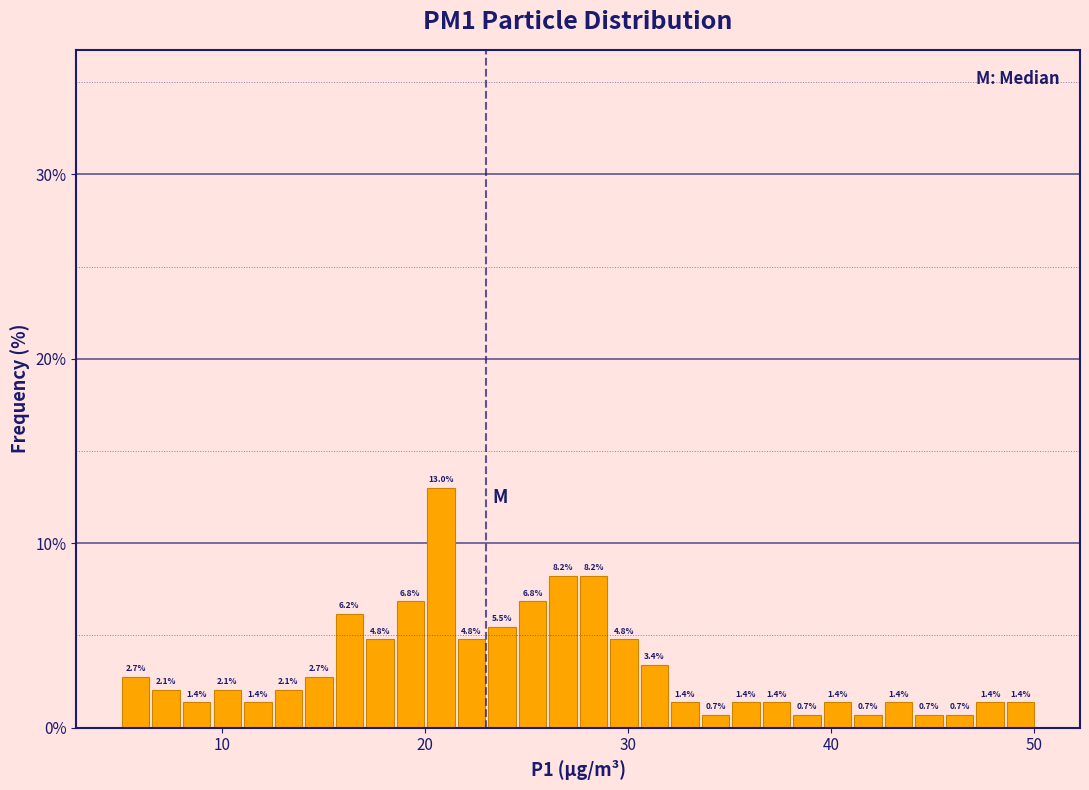

Around what value on the x-axis is the tallest bar? Give the approximate position of its centre, as read against the axis.

21